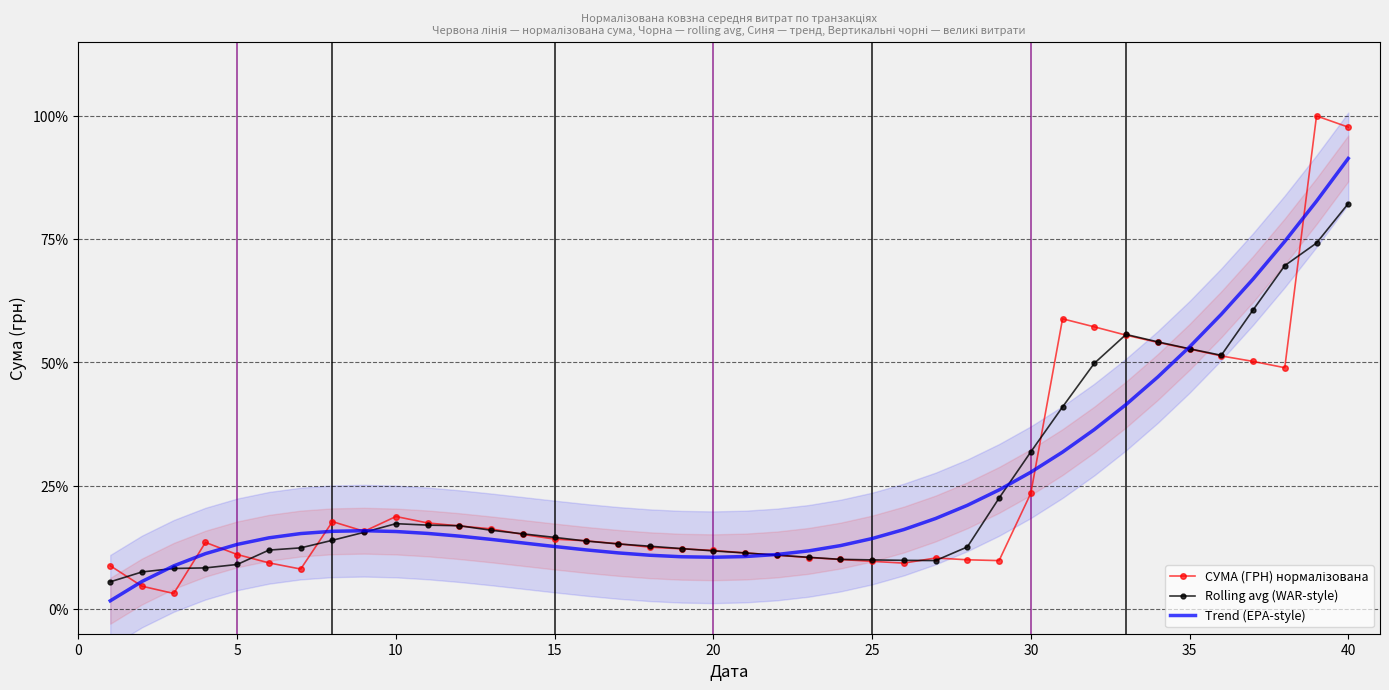

At which label does Rolling avg (WAR-style) reach its peak?

40